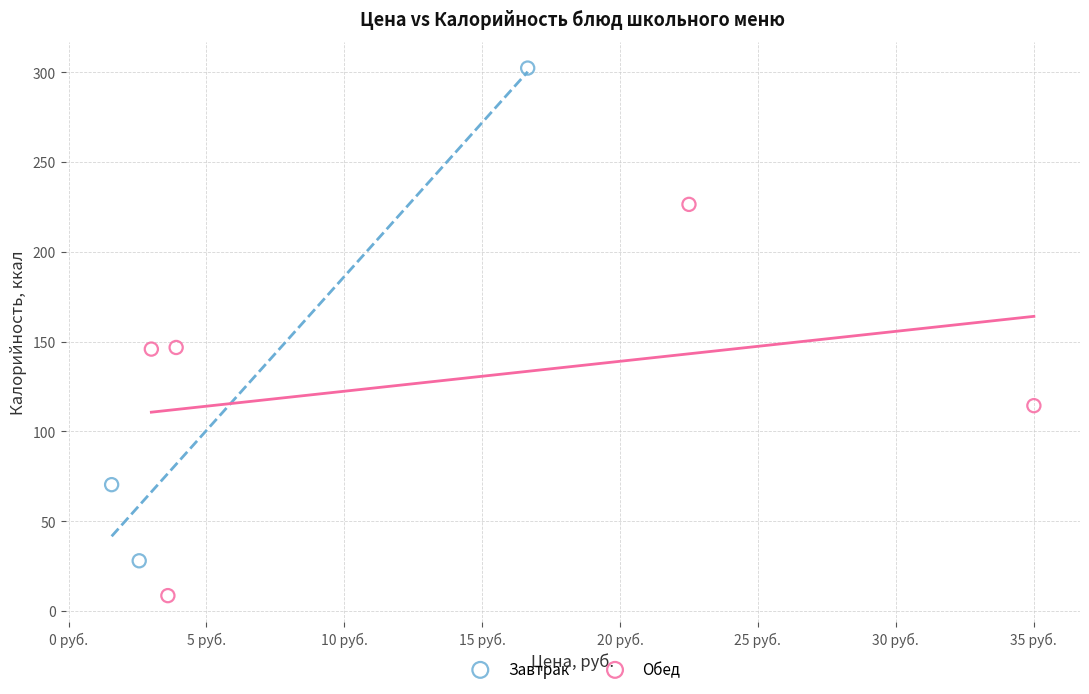

Which series reaches the maximum Y coordinate?

Завтрак